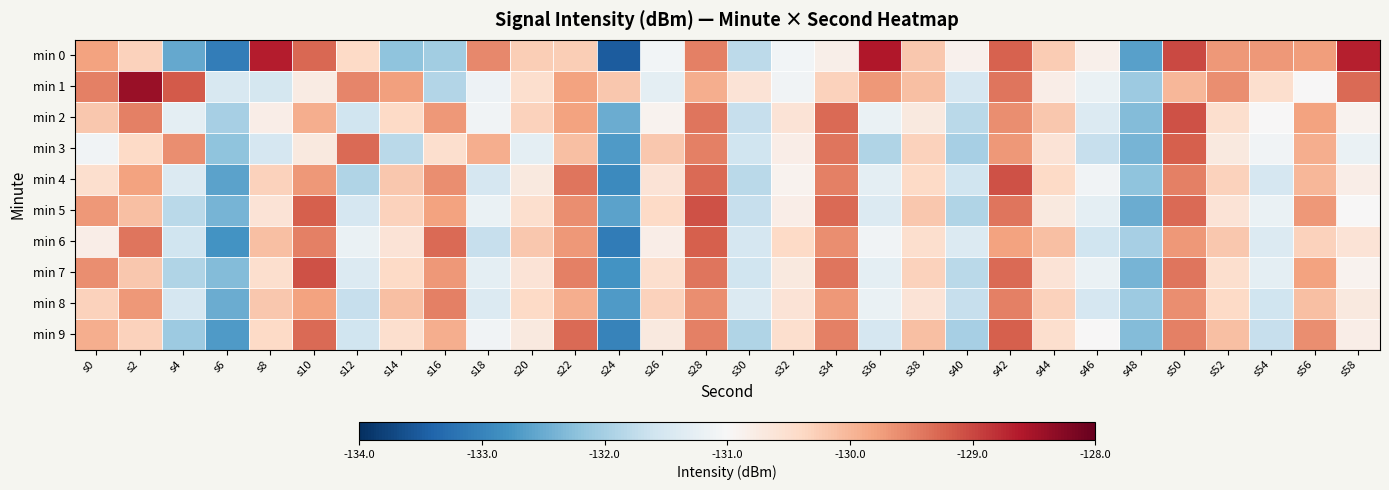

Which label corresponds to the largest value in the chart?

s2